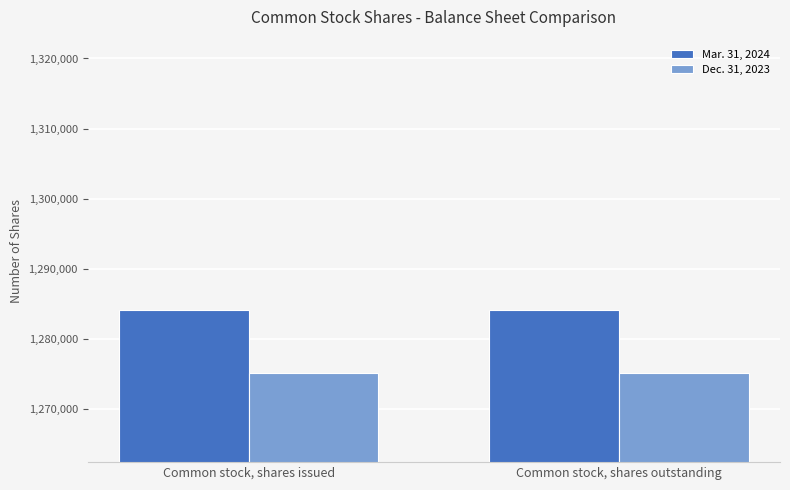

Is the value of Dec. 31, 2023 at Common stock, shares issued greater than the value of Mar. 31, 2024 at Common stock, shares outstanding?

No